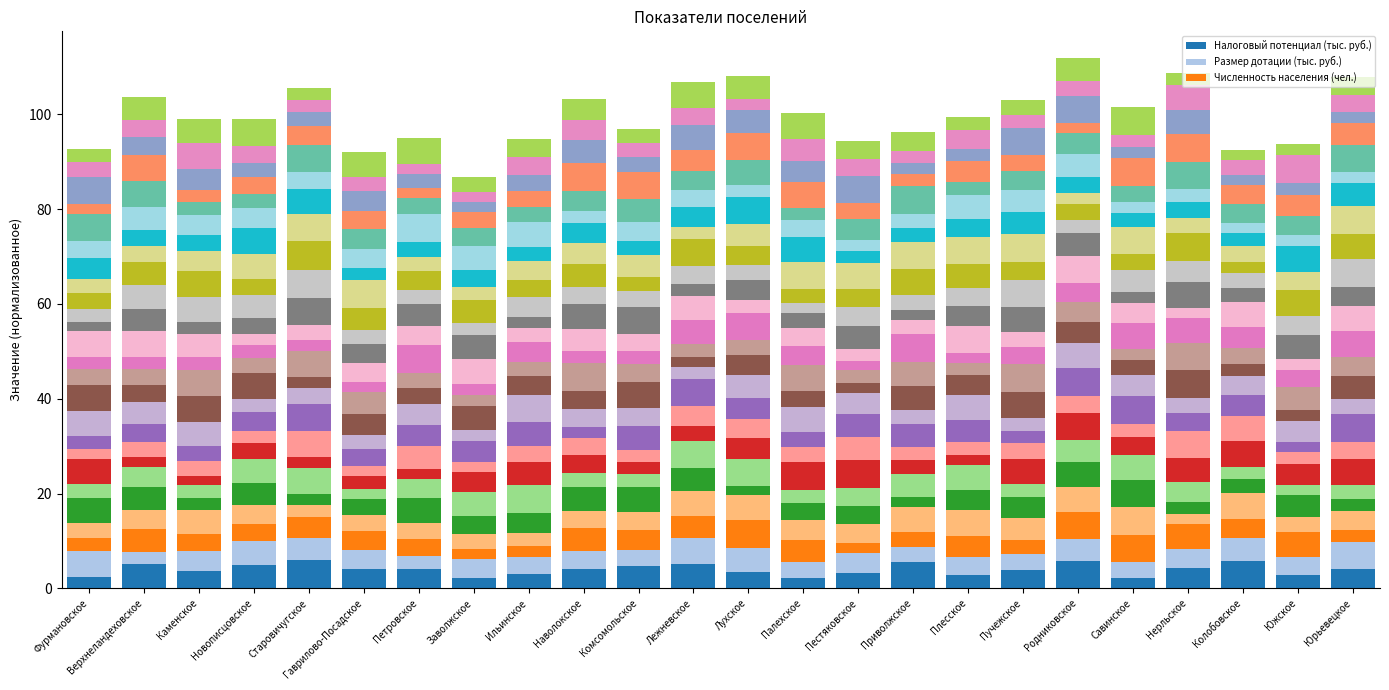

At which label does Налоговый потенциал (тыс. руб.) reach its peak?

Старовичугское